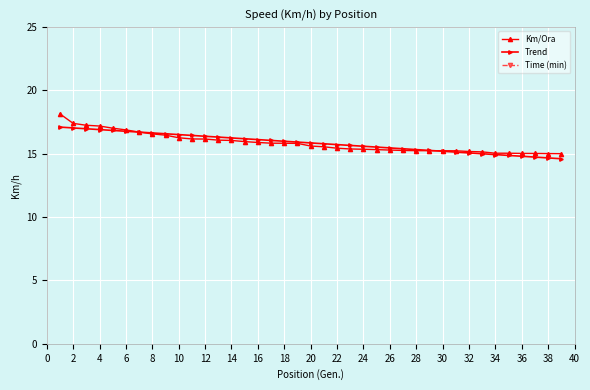

What is the lowest value of the Trend series?

14.6